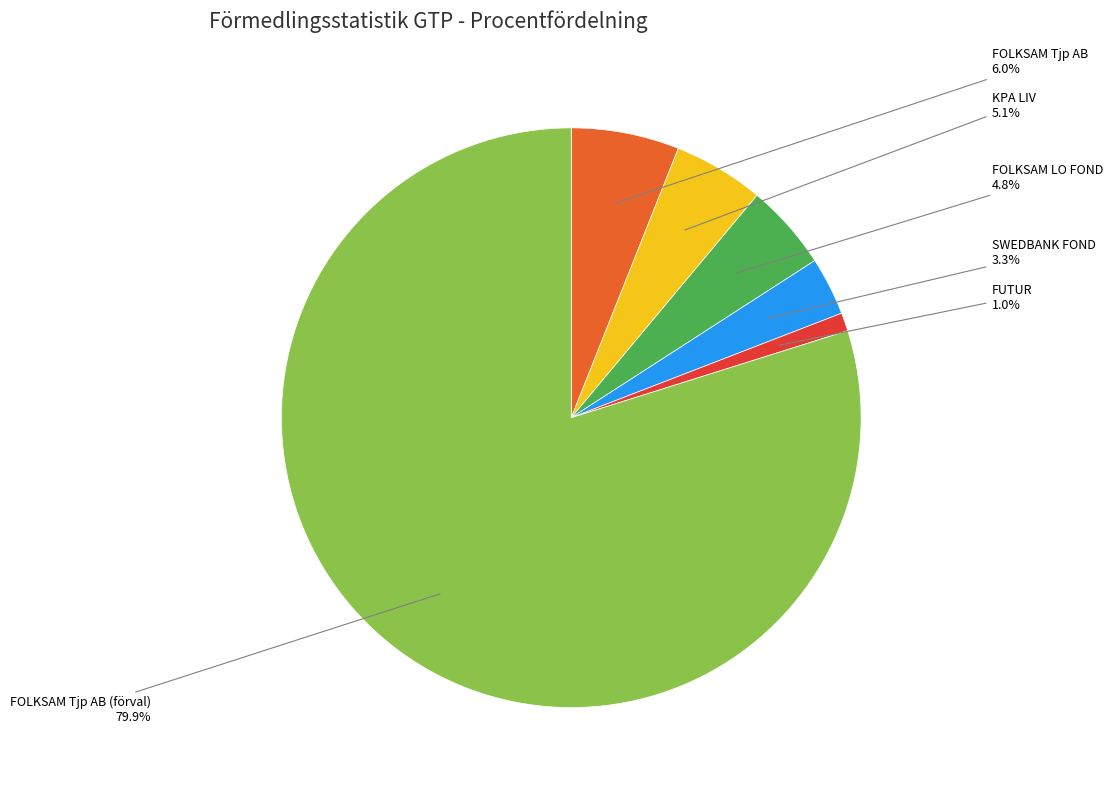

Between FOLKSAM Tjp AB (förval) and SWEDBANK FOND, which is larger?

FOLKSAM Tjp AB (förval)